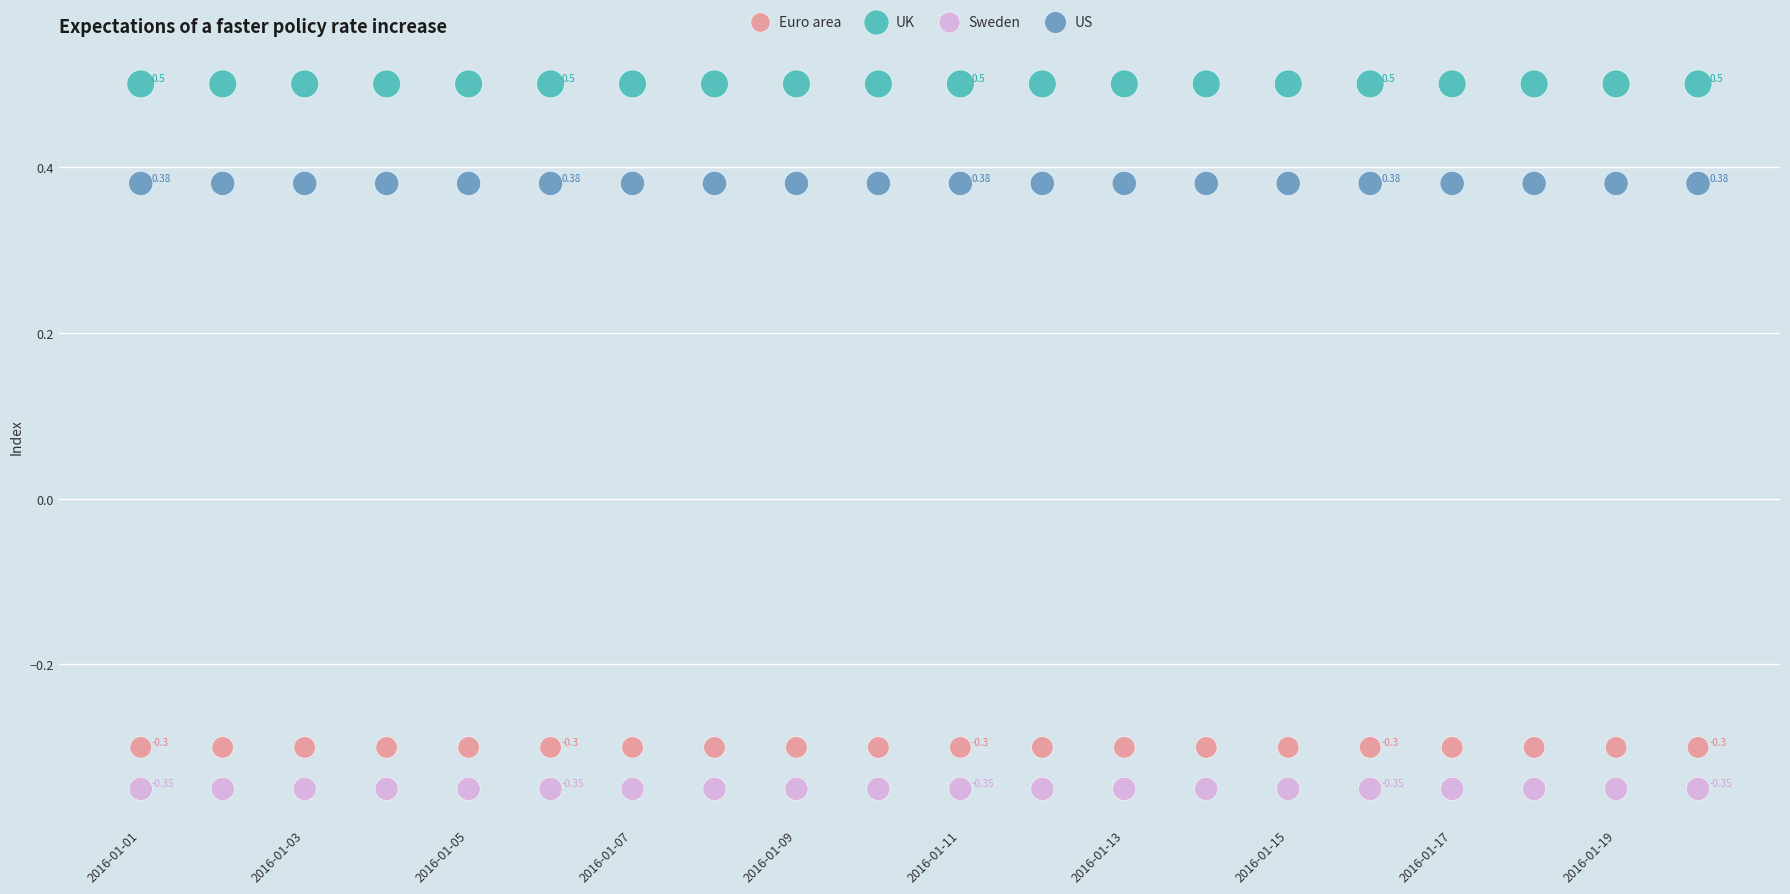

What are all the series names shown in the legend?

Euro area, UK, Sweden, US